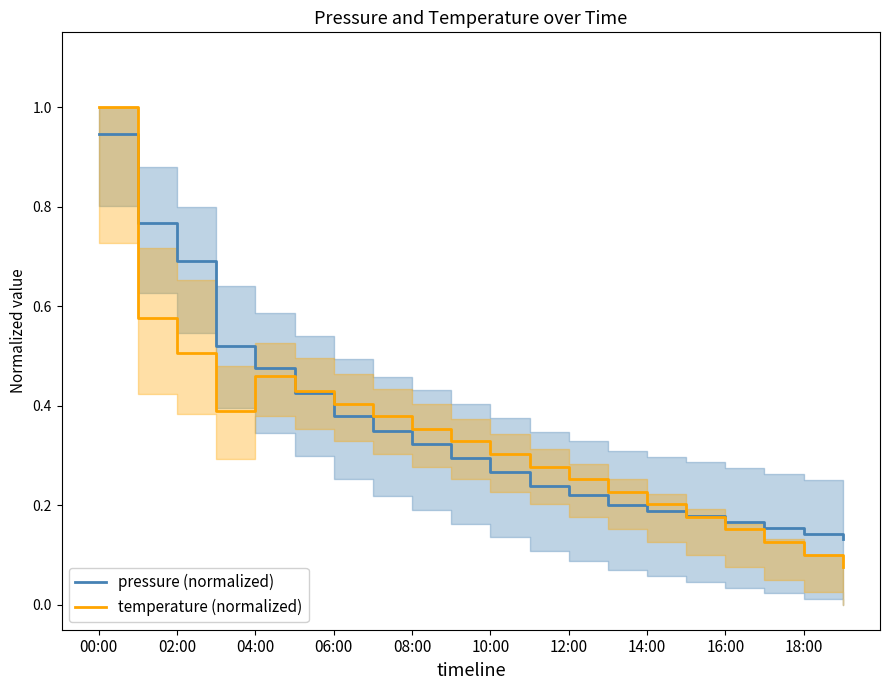

The pressure (normalized) series shows 0.1 at 10:00. True or false?

False